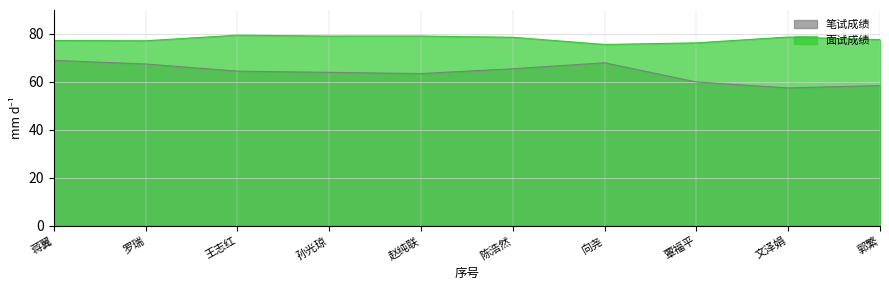

At which label does 面试成绩 first exceed 78?

王志红